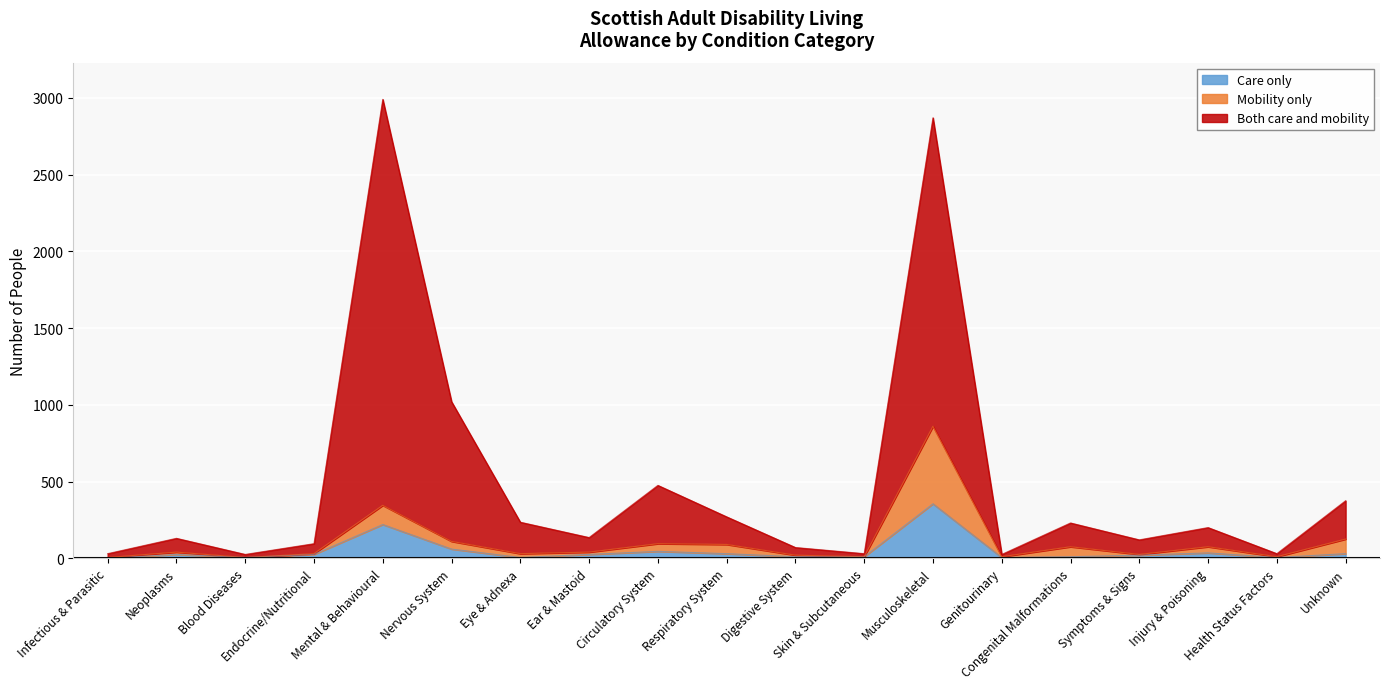

Between Infectious & Parasitic and Genitourinary, which series saw the biggest shift?

Care only